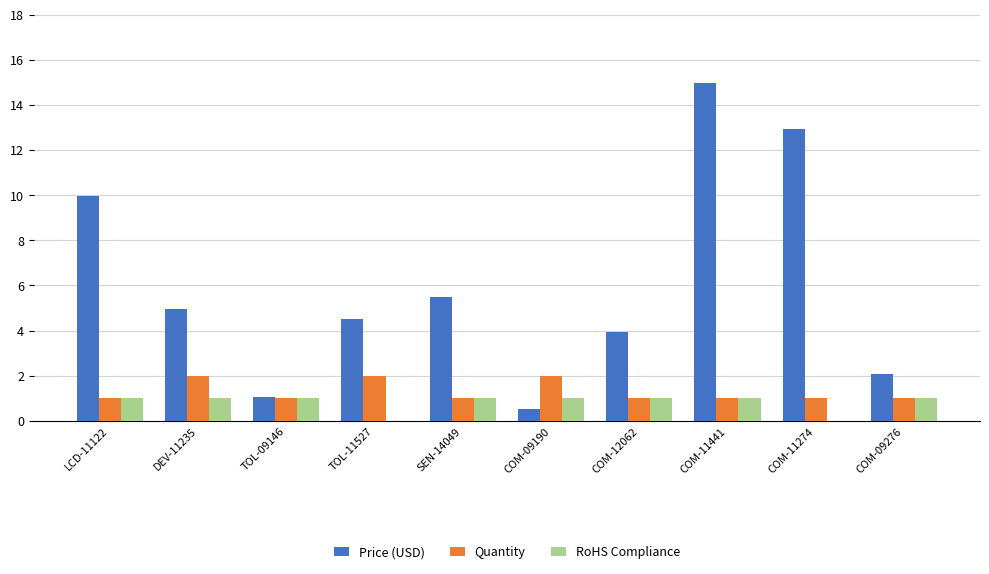

Is the value of RoHS Compliance at LCD-11122 greater than the value of Price (USD) at SEN-14049?

No